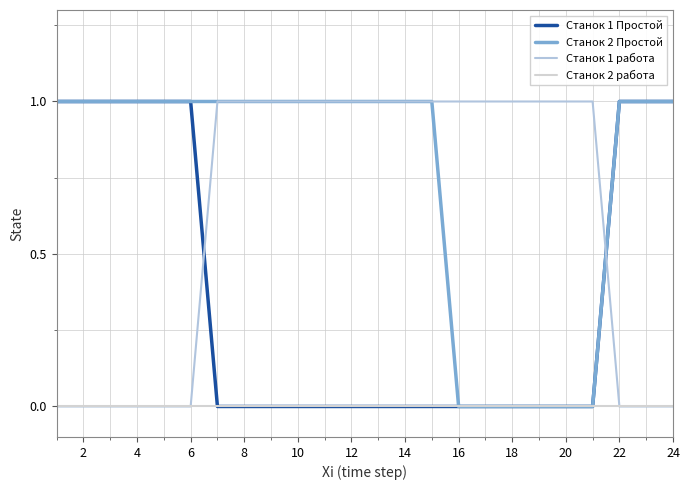

Which series has the largest range (max minus min)?

Станок 1 Простой